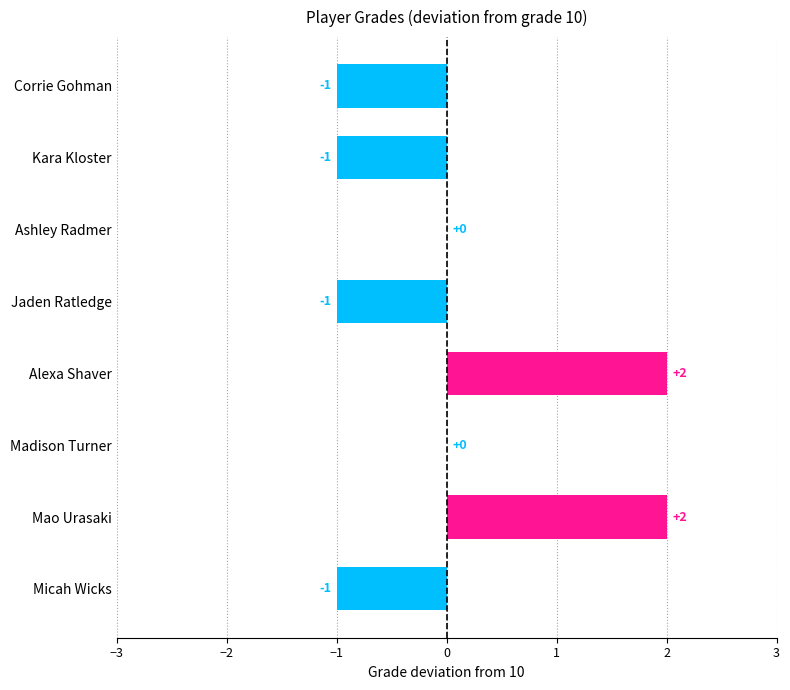

How many values are between -1 and 2?

8